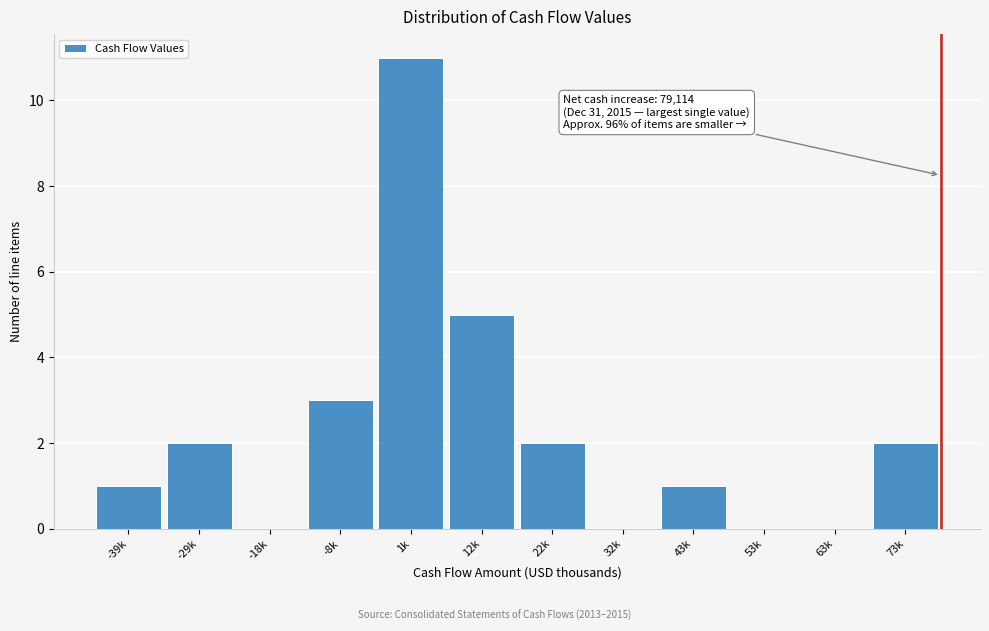

Reading right to left, what are all the values shown in this chart?

73k=2	63k=0	53k=0	43k=1	32k=0	22k=2	12k=5	1k=11	-8k=3	-18k=0	-29k=2	-39k=1